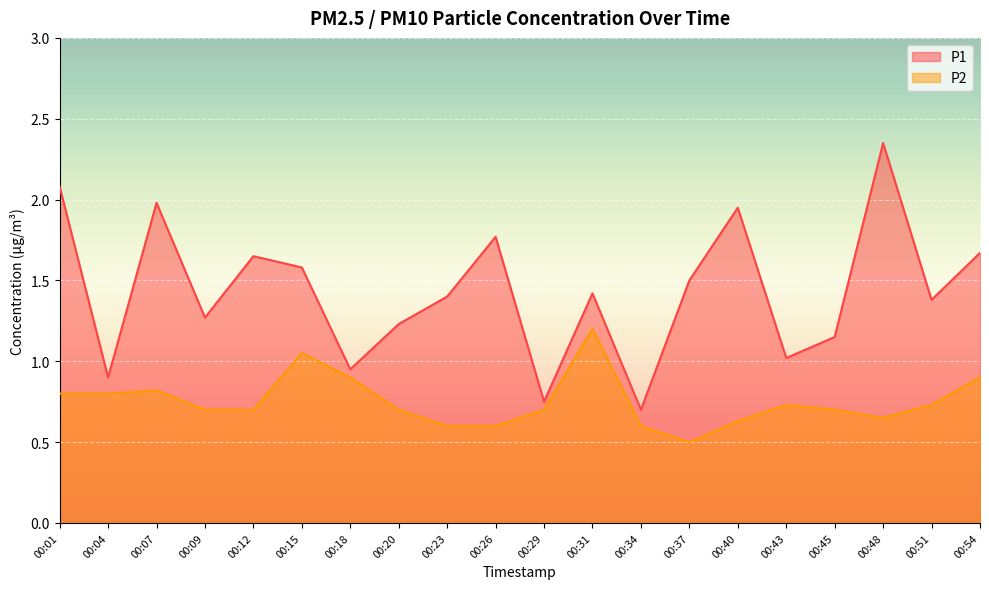

The P2 series shows 0.5 at 00:15. True or false?

False